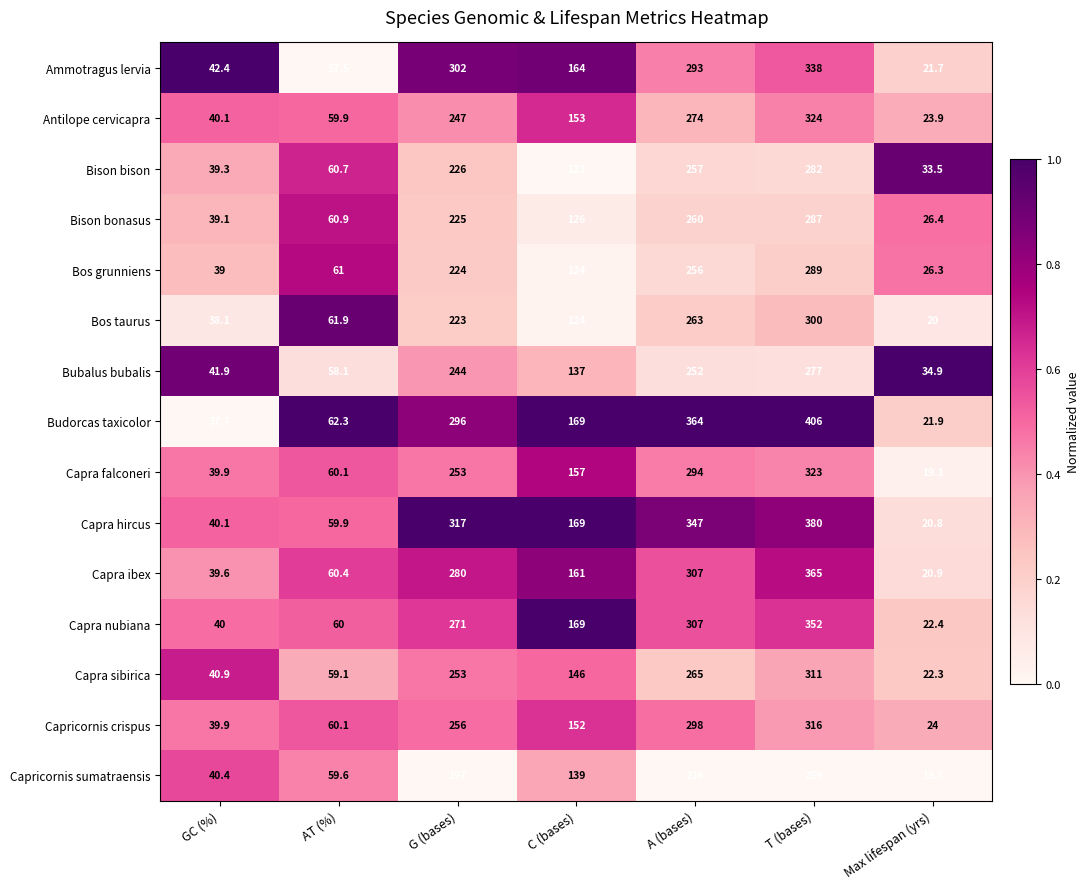

What is the maximum value shown in the chart?

406.0